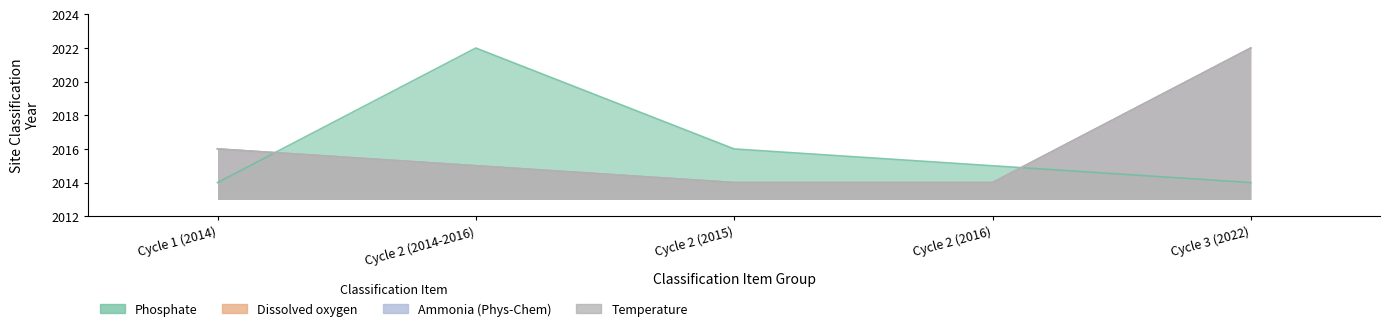

What is the spread (max minus min) of values at Cycle 3 (2022)?

8